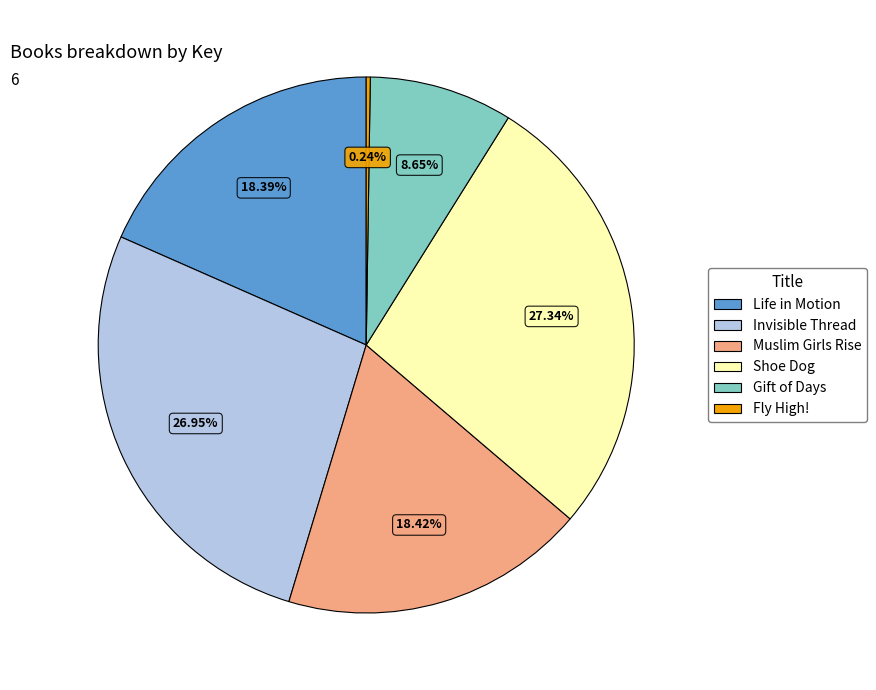

Is Muslim Girls Rise the majority of the pie?

No